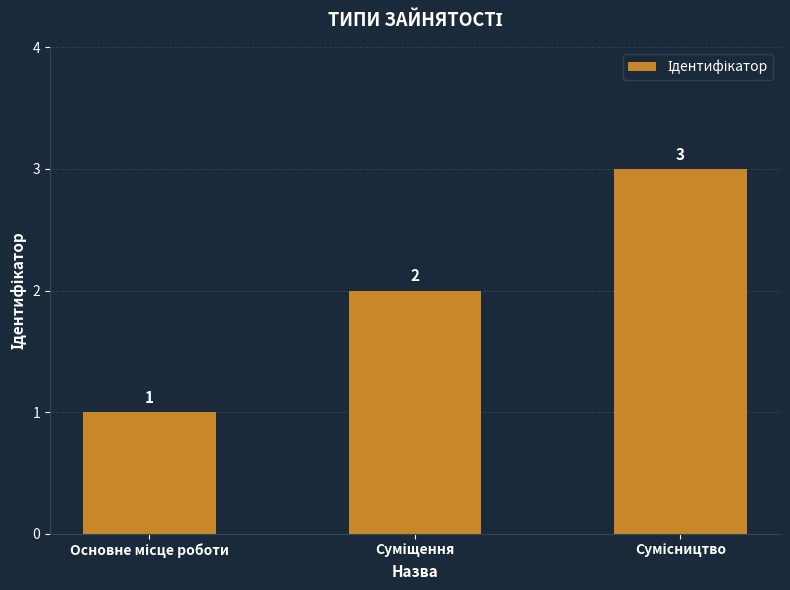

Reading left to right, extract all data points from this chart.

1	2	3